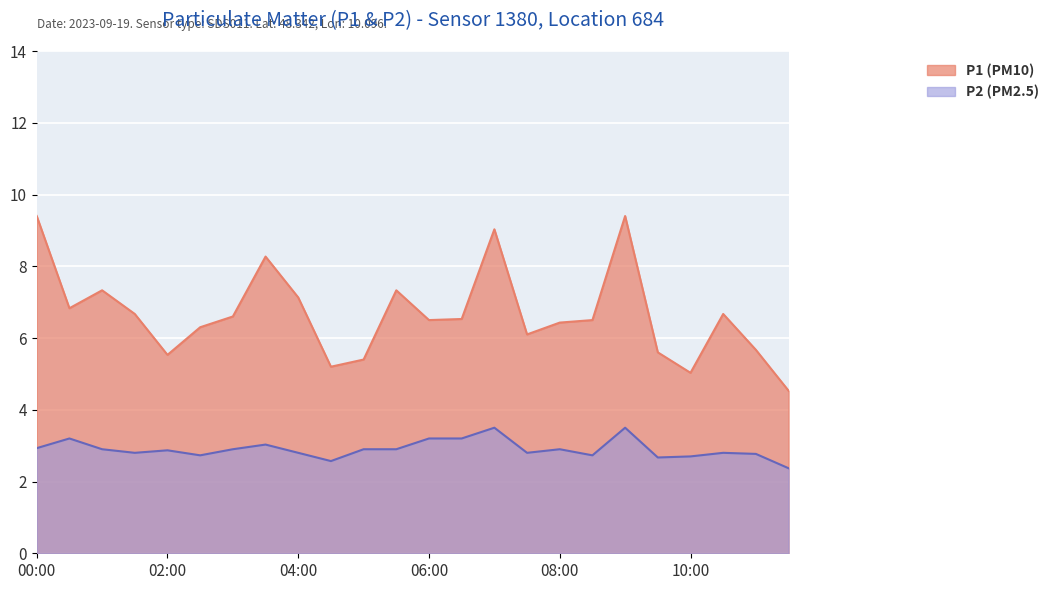

List the series in order of their peak value, highest first.

P1 (PM10), P2 (PM2.5)